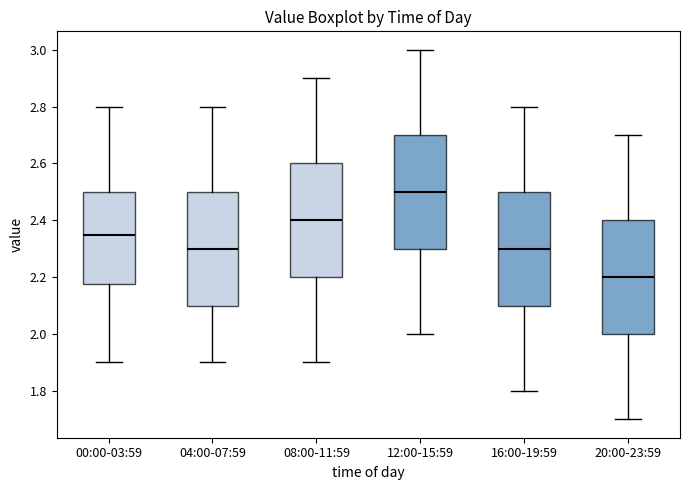

Where does the upper whisker of the box for 12:00-15:59 end on the y-axis? The values are not printed on the chart, so give them approximately, as read against the axis.

3.00